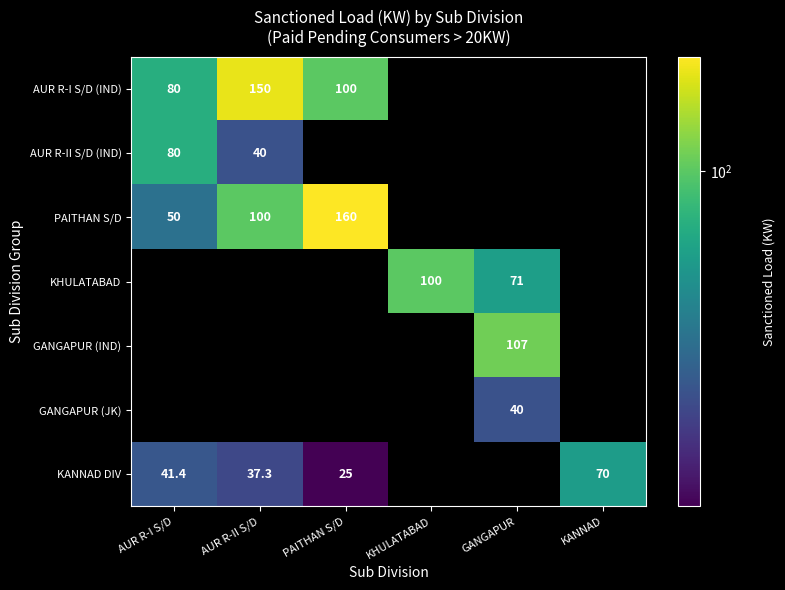

What is the difference between the KHULATABAD values at KHULATABAD and GANGAPUR?

29.0